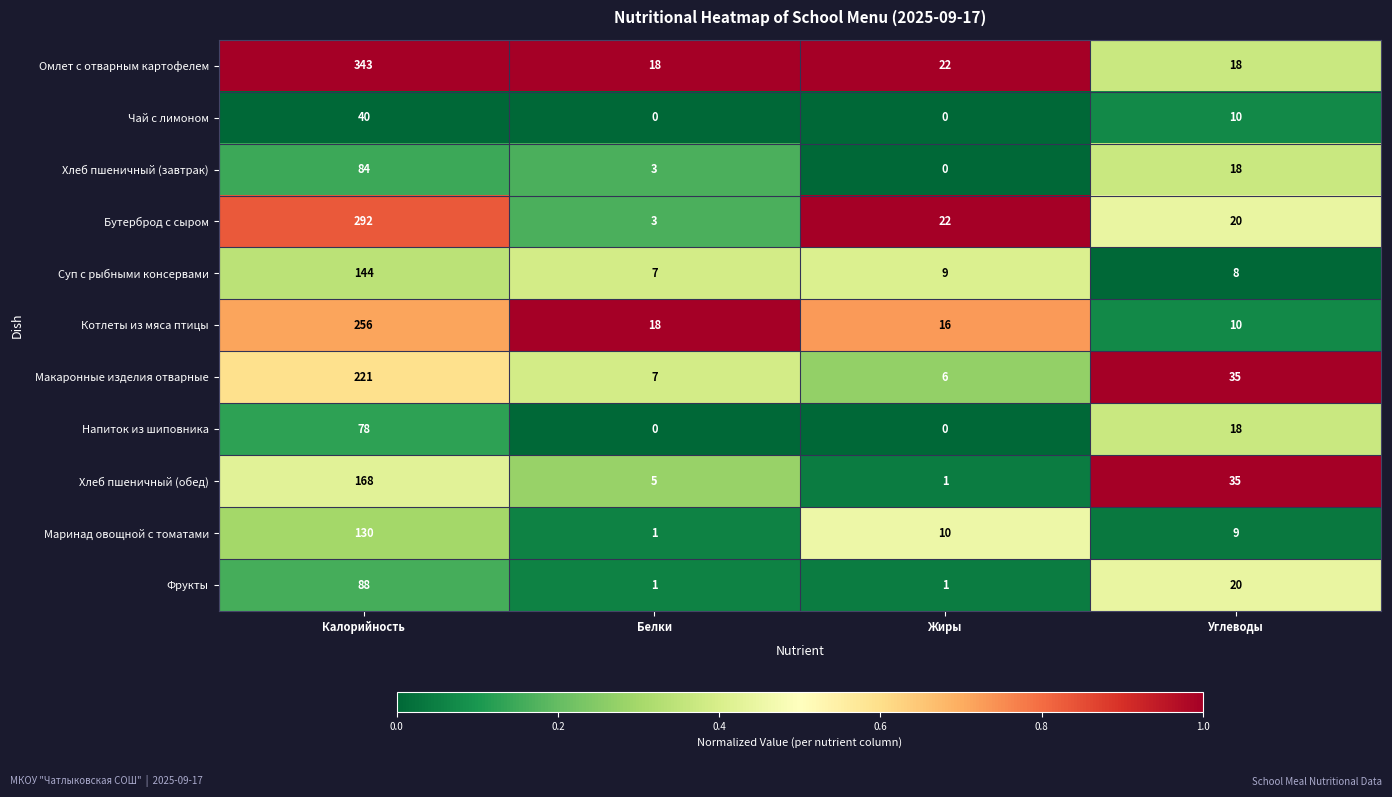

Where does the Омлет с отварным картофелем series first go above 22?

Калорийность